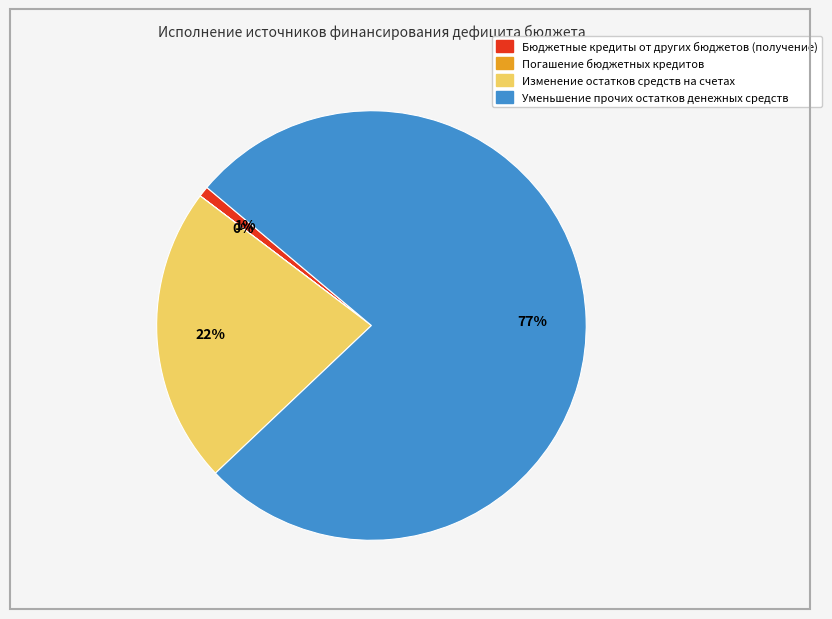

Which slice is the largest?

Уменьшение прочих остатков денежных средств